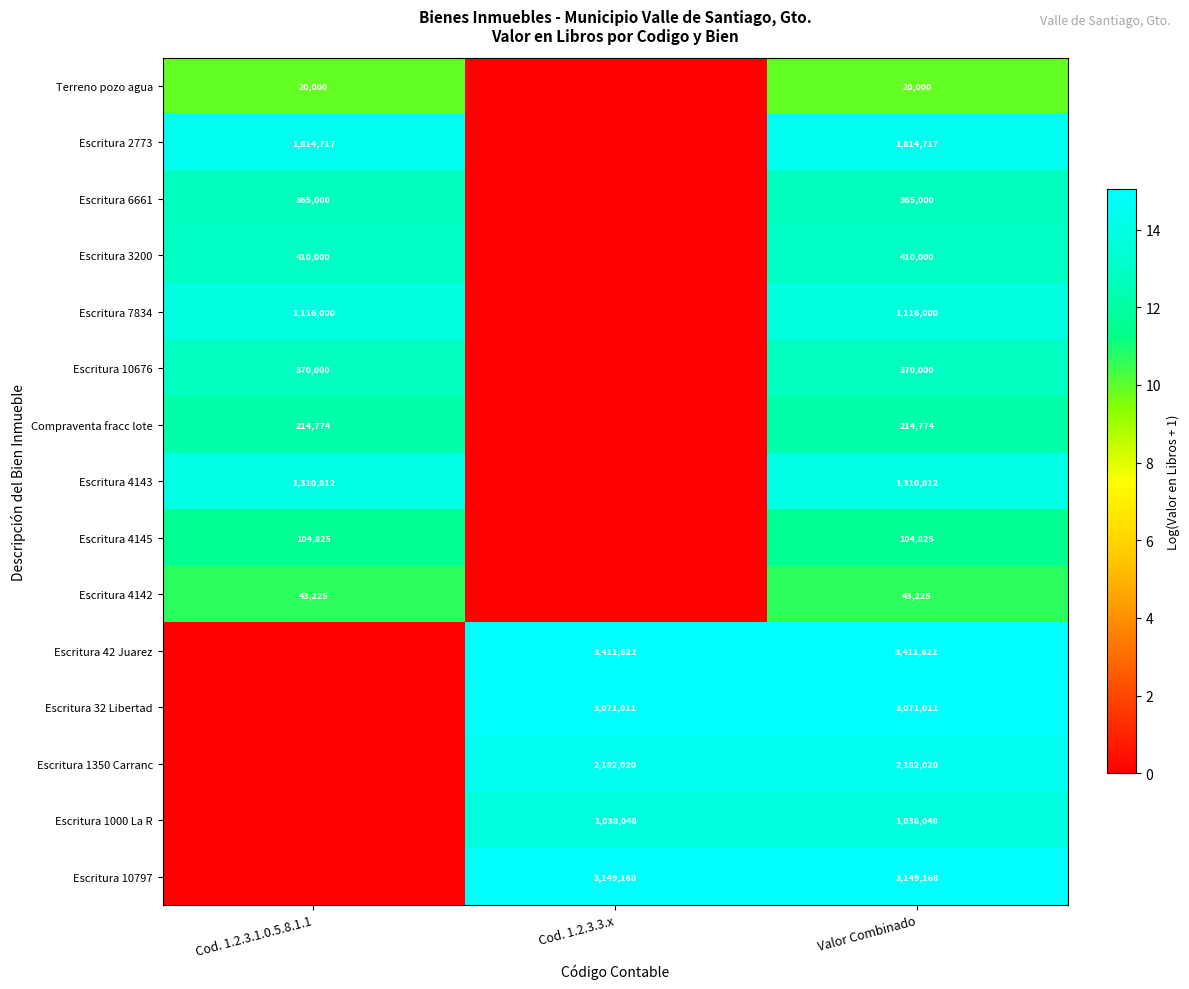

Is it true that Terreno pozo agua equals 34049 at Valor Combinado?

False